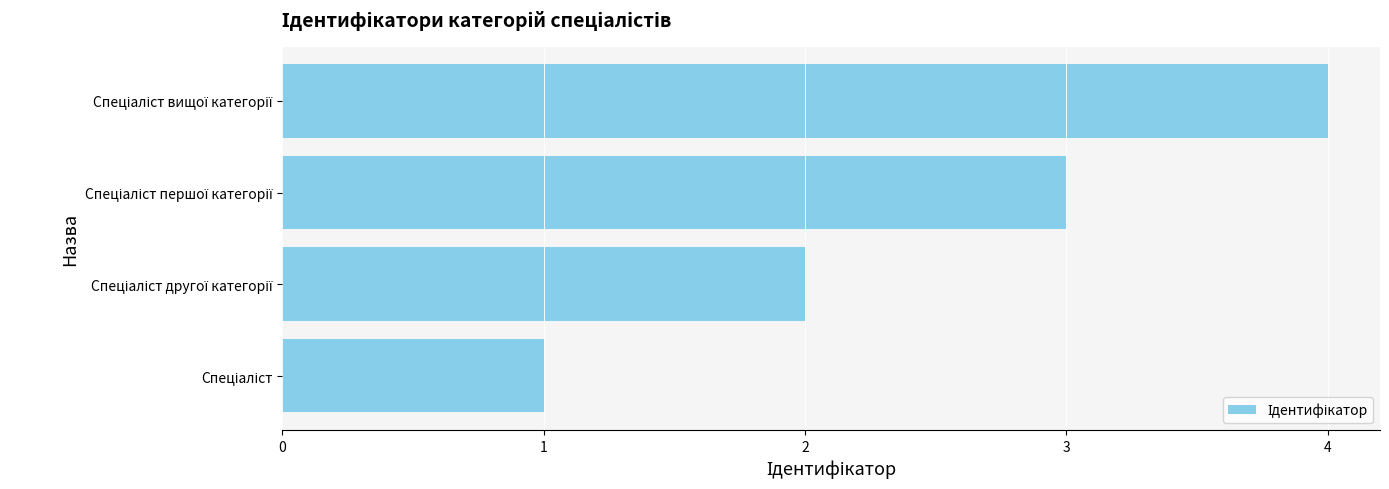

Are the bars grouped side by side (vs. stacked)?

No